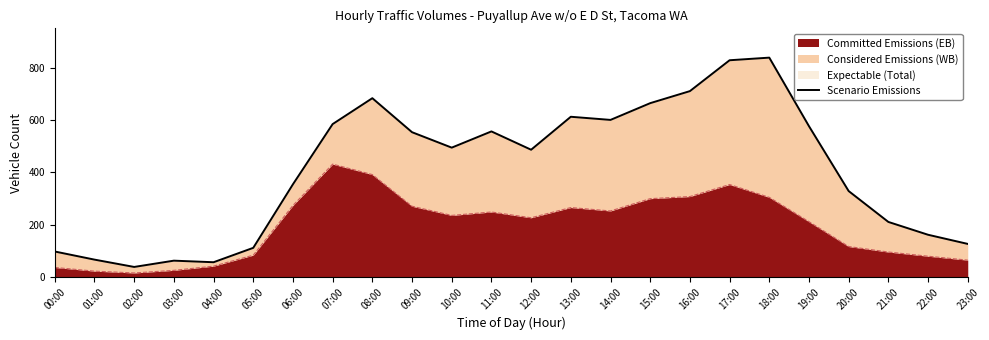

What is the ratio of the value at 07:00 to the value at 04:00?

10.4